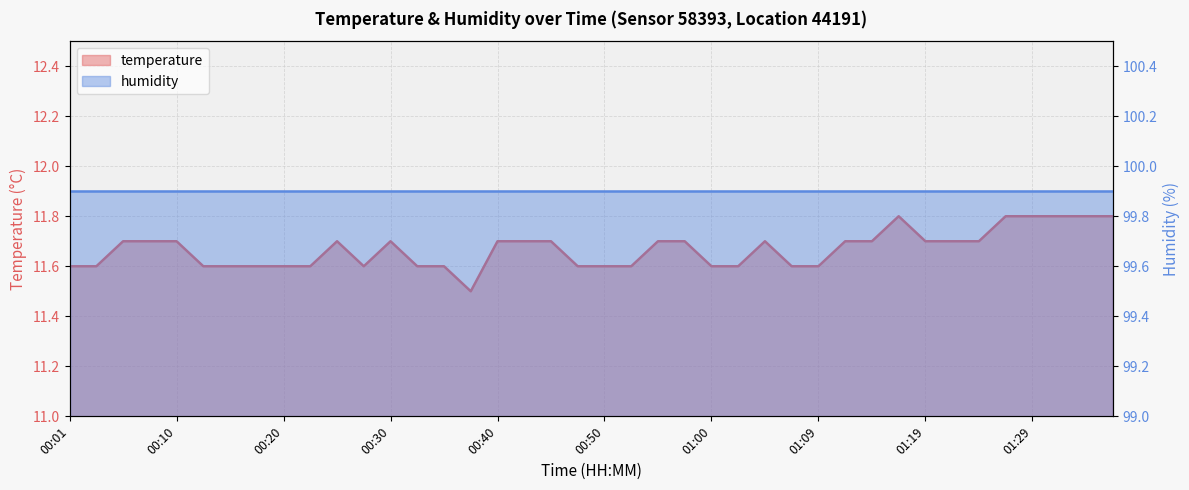

Reading right to left, what are all the values shown in this chart?

11.8	11.8	11.8	11.8	11.8	11.7	11.7	11.7	11.8	11.7	11.7	11.6	11.6	11.7	11.6	11.6	11.7	11.7	11.6	11.6	11.6	11.7	11.7	11.7	11.5	11.6	11.6	11.7	11.6	11.7	11.6	11.6	11.6	11.6	11.6	11.7	11.7	11.7	11.6	11.6